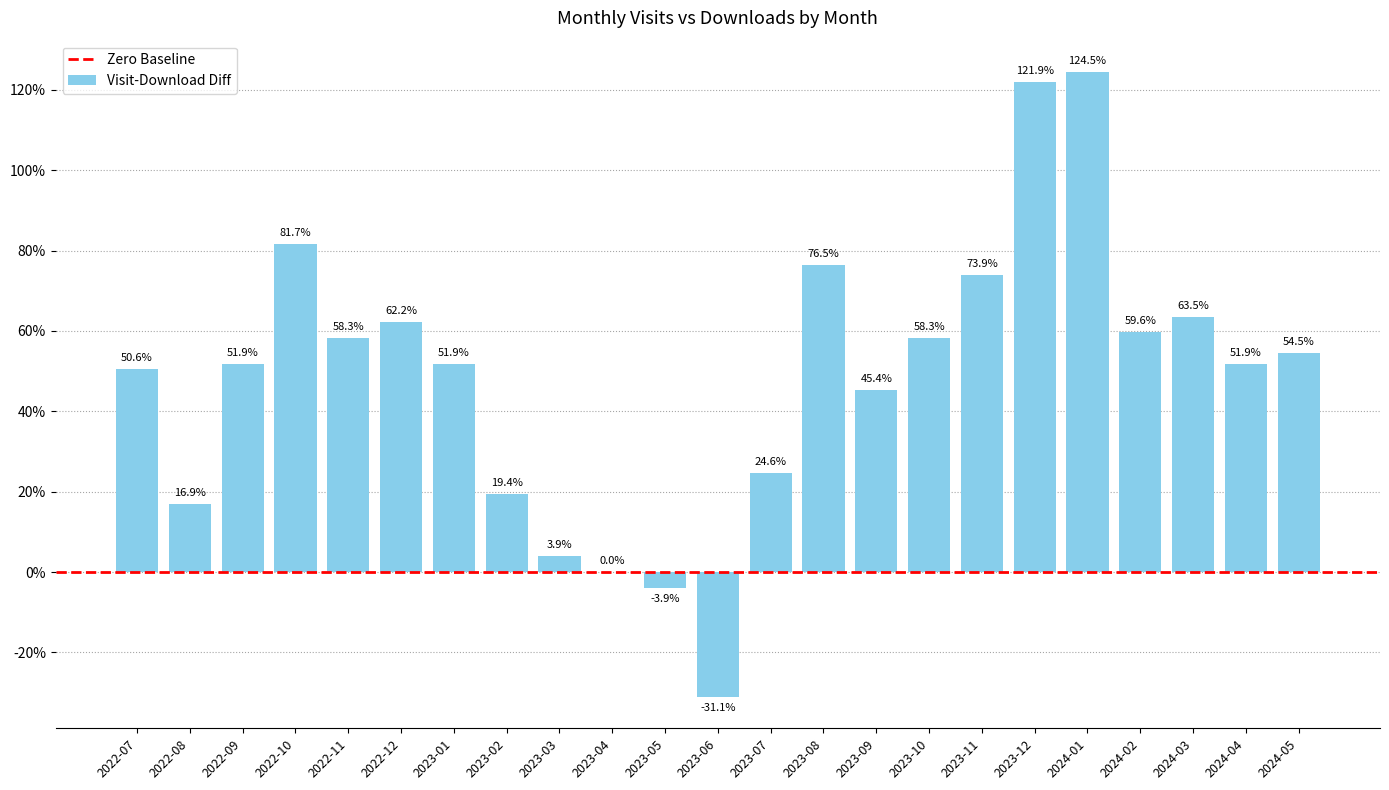

Which has a higher value, 2022-11 or 2023-09?

2022-11